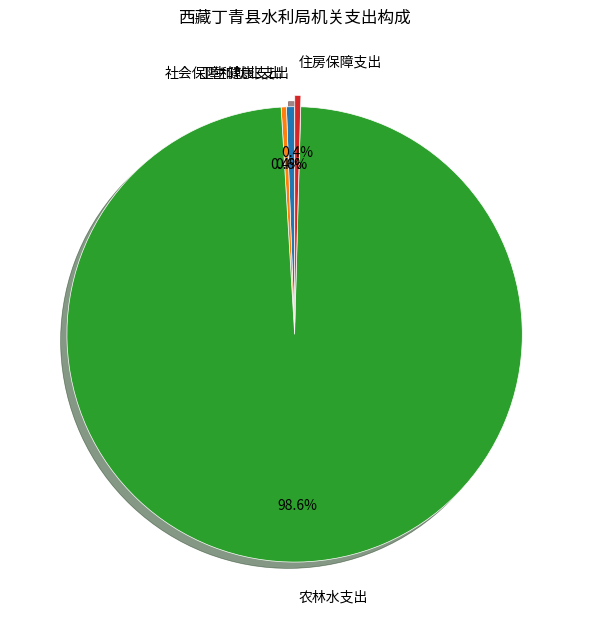

Which slice is the largest?

农林水支出